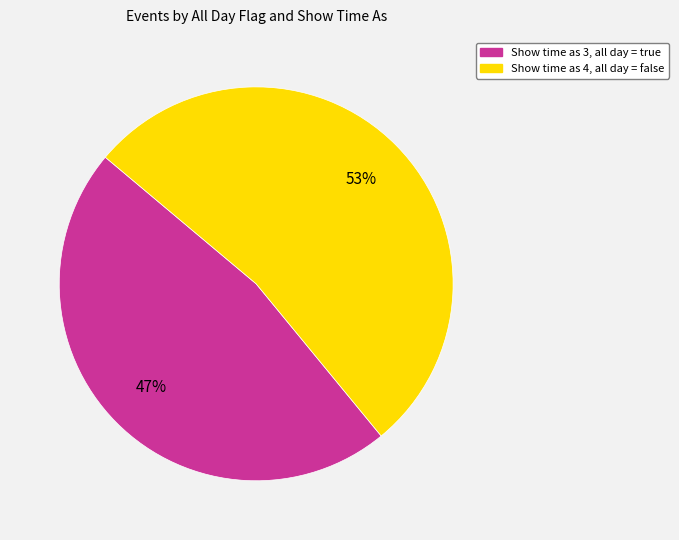

Does any single category account for the majority?

Yes